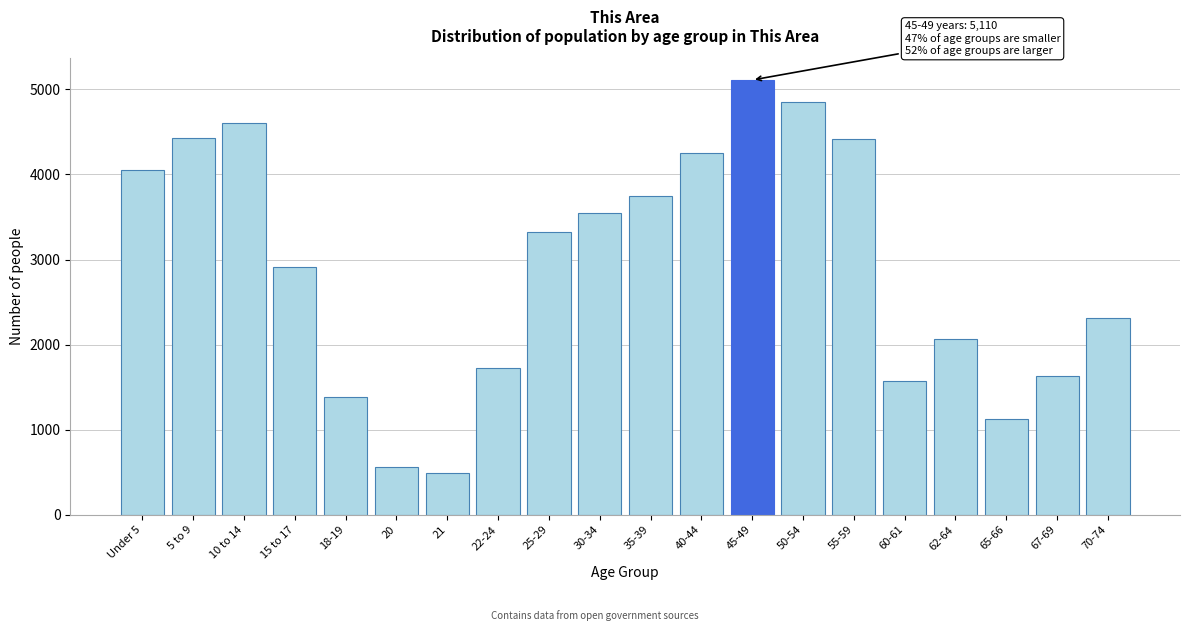

What is the change in value from 10 to 14 to 70-74?

-2291